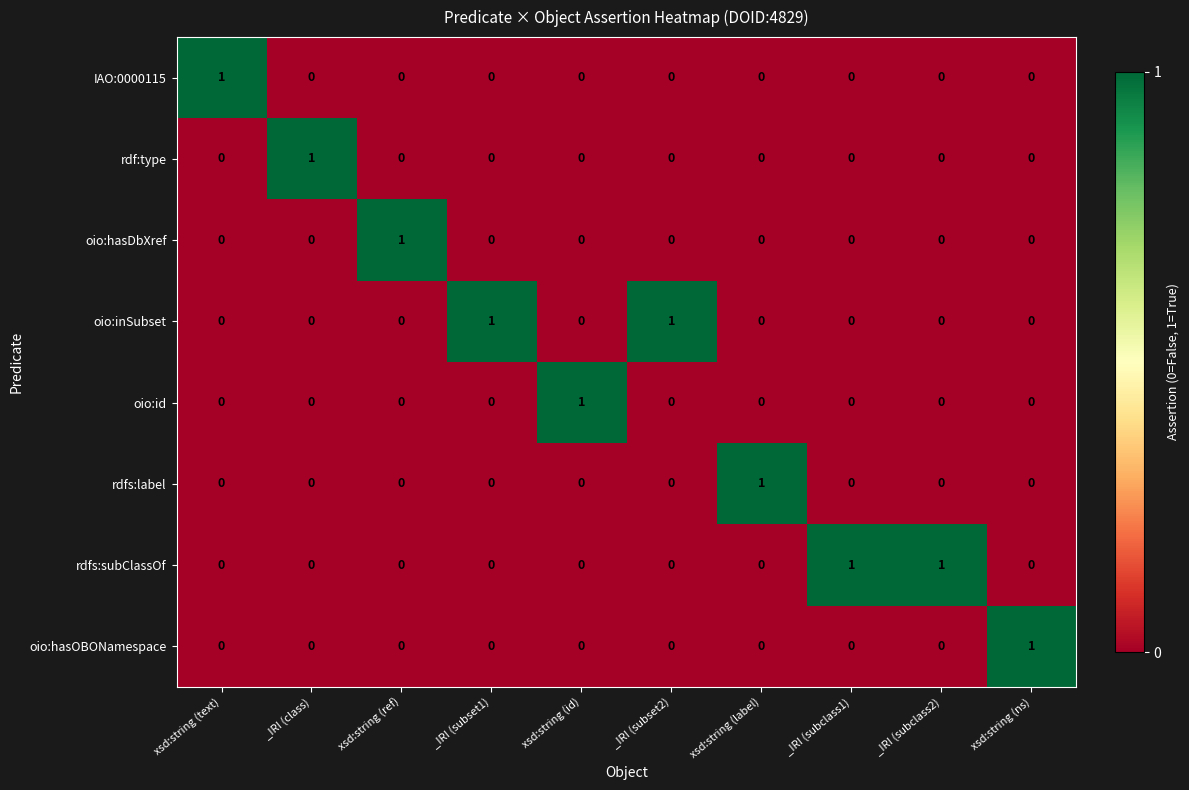

Which category has the highest value in the oio:id series?

xsd:string (id)